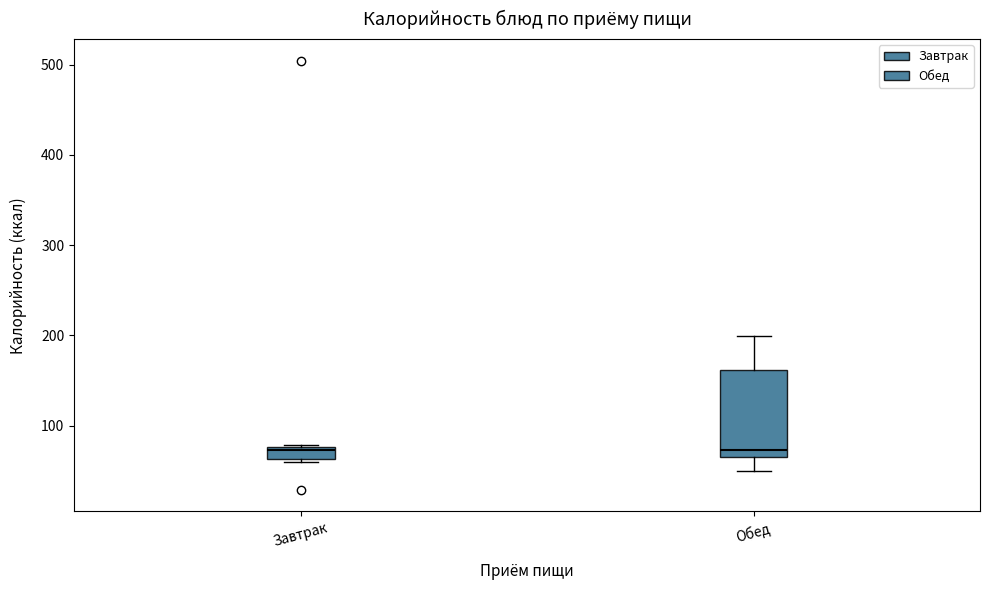

Which box is the tallest, from its lower edge to its upper edge?

Обед